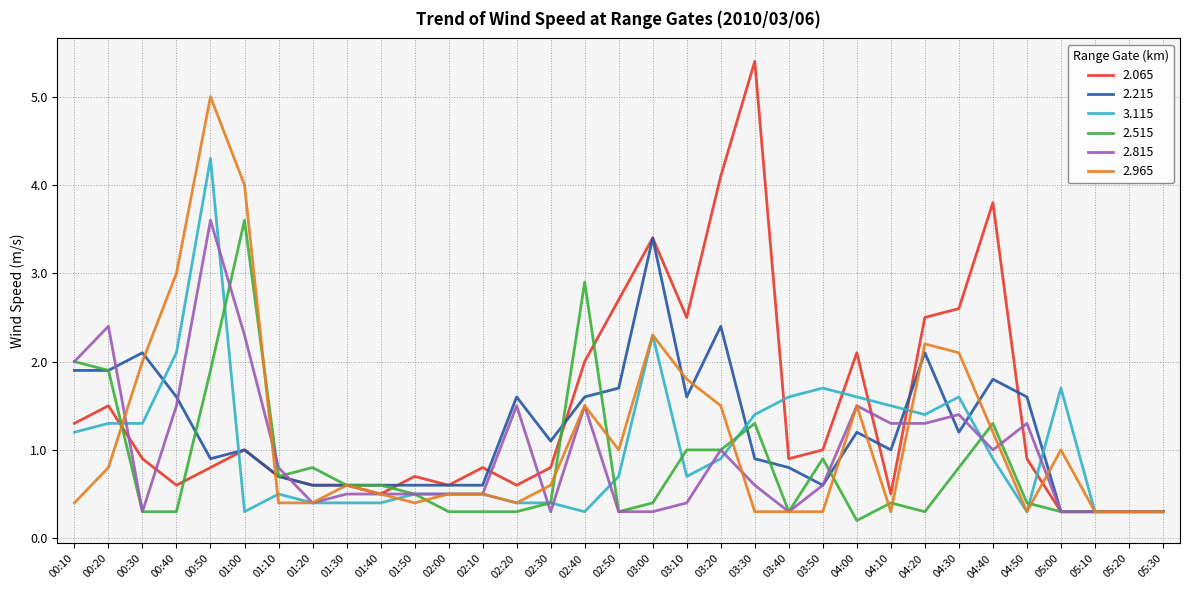

The value of 2.215 at 01:30 is 0.6. True or false?

True